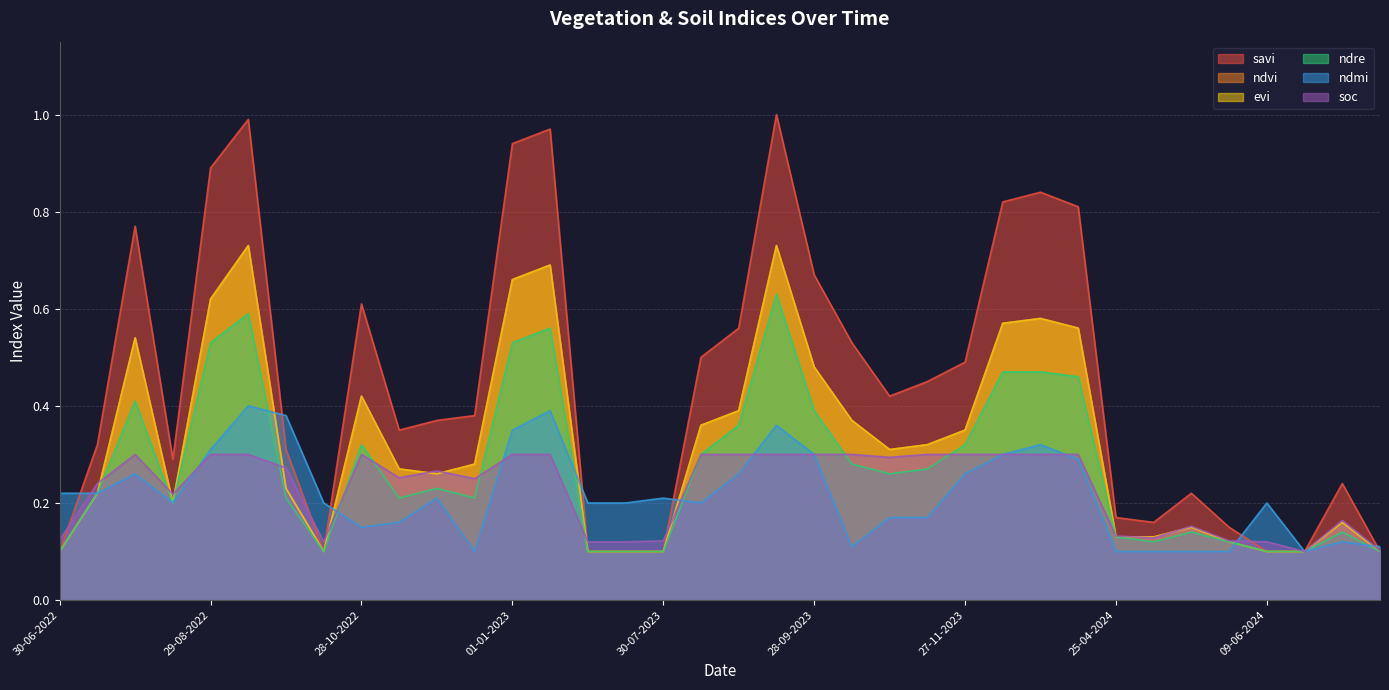

Where is the first local maximum for ndvi?

30-07-2022